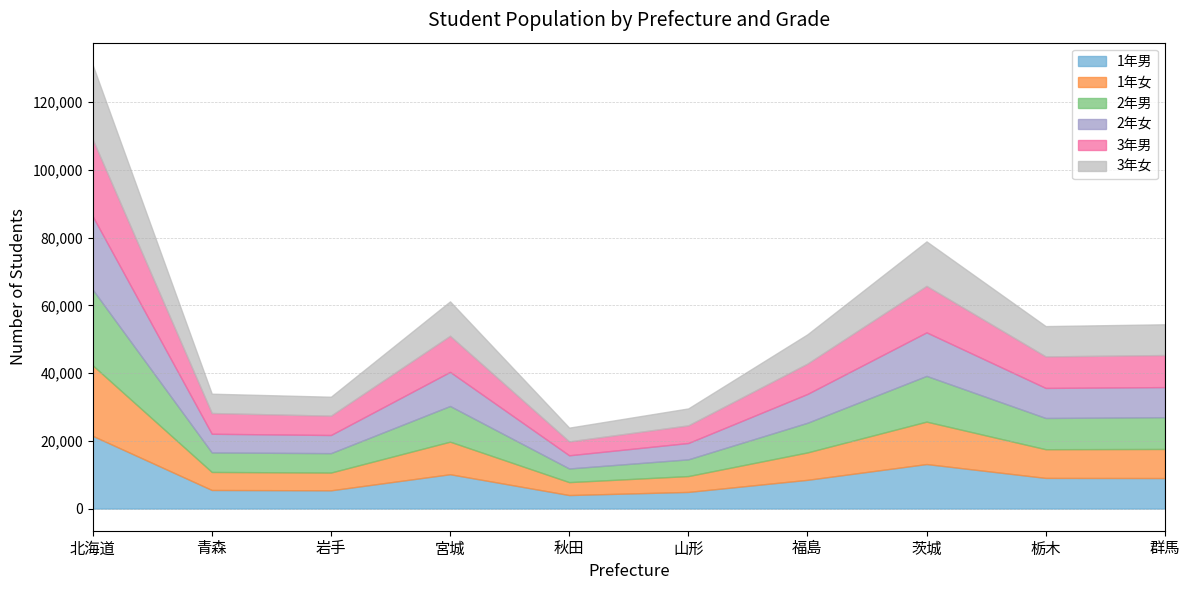

At which category is the sum across all series the highest?

北海道